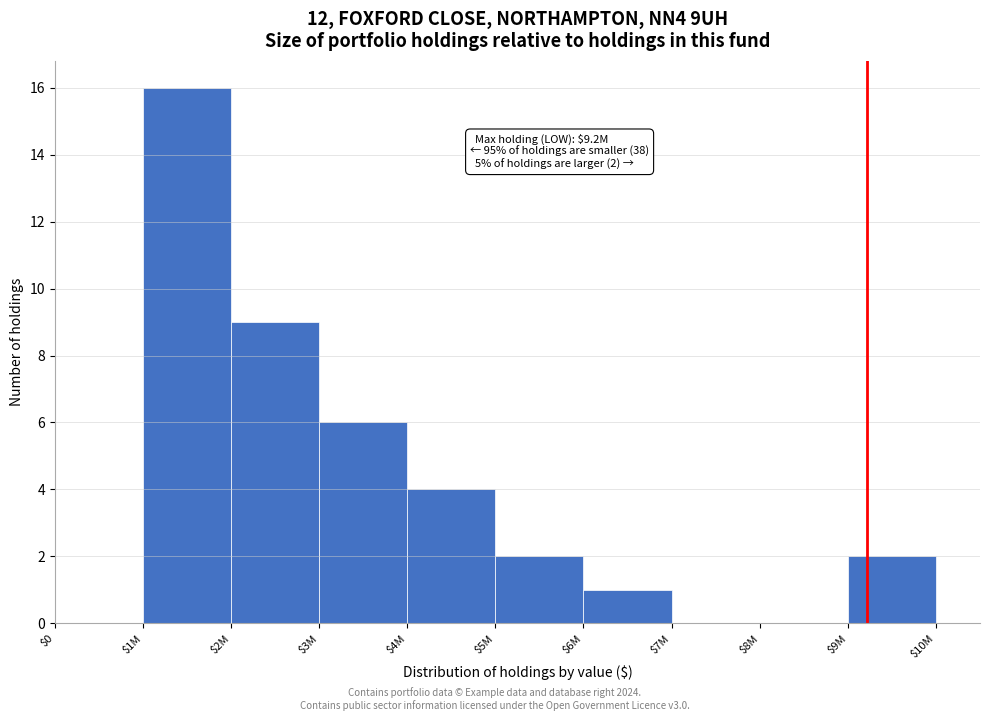

Which category has the highest value across all series?

$1M